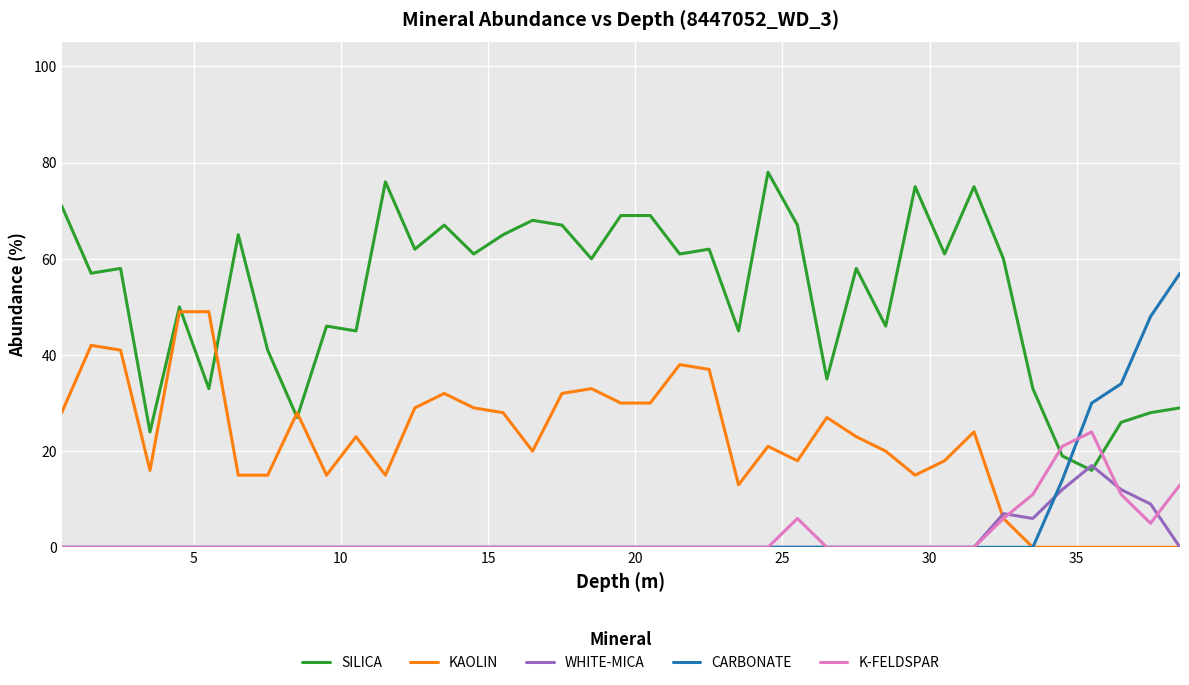

Reading left to right, extract all data points from this chart.

SILICA: 71	57	58	24	50	33	65	41	27	46	45	76	62	67	61	65	68	67	60	69	69	61	62	45	78	67	35	58	46	75	61	75	60	33	19	16	26	28	29
KAOLIN: 28	42	41	16	49	49	15	15	28	15	23	15	29	32	29	28	20	32	33	30	30	38	37	13	21	18	27	23	20	15	18	24	6	0	0	0	0	0	0
WHITE-MICA: 0	0	0	0	0	0	0	0	0	0	0	0	0	0	0	0	0	0	0	0	0	0	0	0	0	0	0	0	0	0	0	0	7	6	12	17	12	9	0
CARBONATE: 0	0	0	0	0	0	0	0	0	0	0	0	0	0	0	0	0	0	0	0	0	0	0	0	0	0	0	0	0	0	0	0	0	0	14	30	34	48	57
K-FELDSPAR: 0	0	0	0	0	0	0	0	0	0	0	0	0	0	0	0	0	0	0	0	0	0	0	0	0	6	0	0	0	0	0	0	6	11	21	24	11	5	13